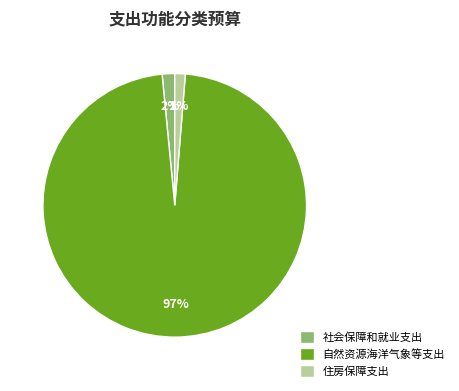

To the nearest percent, what portion does 自然资源海洋气象等支出 represent?

97%